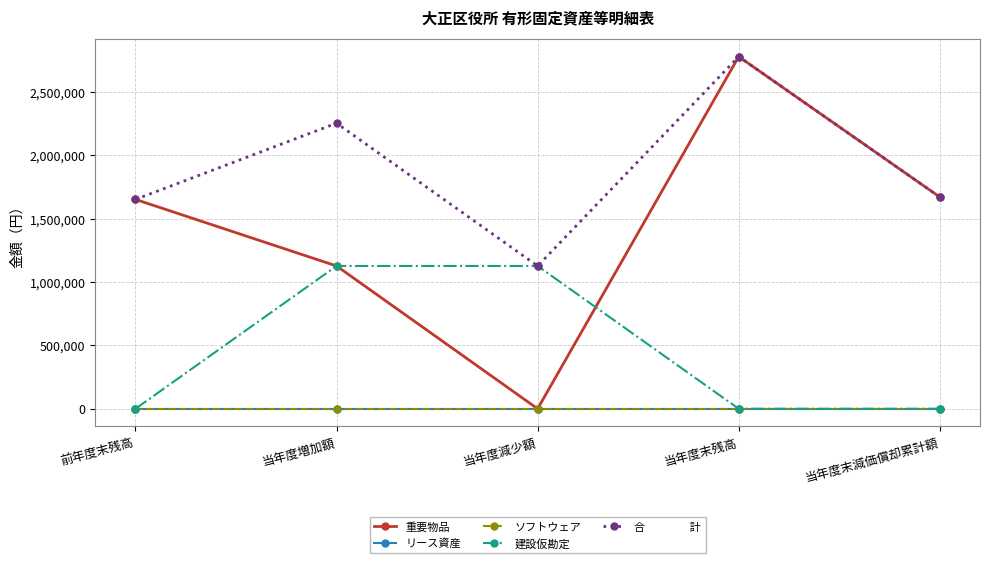

Is this an area chart (filled region under the line)?

No